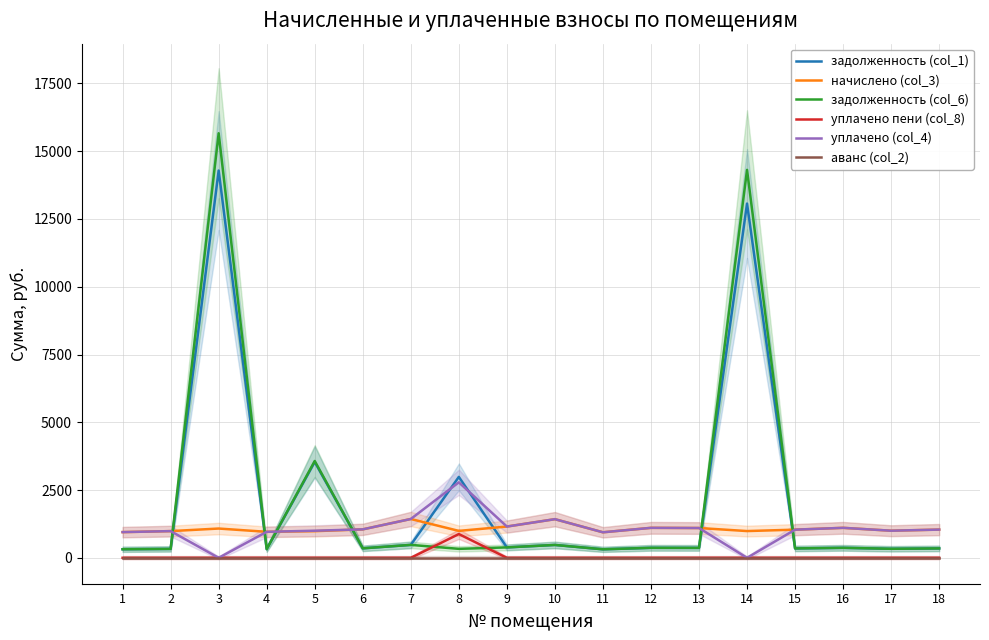

True or false: уплачено пени (col_8) has more than 1 points higher than both neighbors.

False